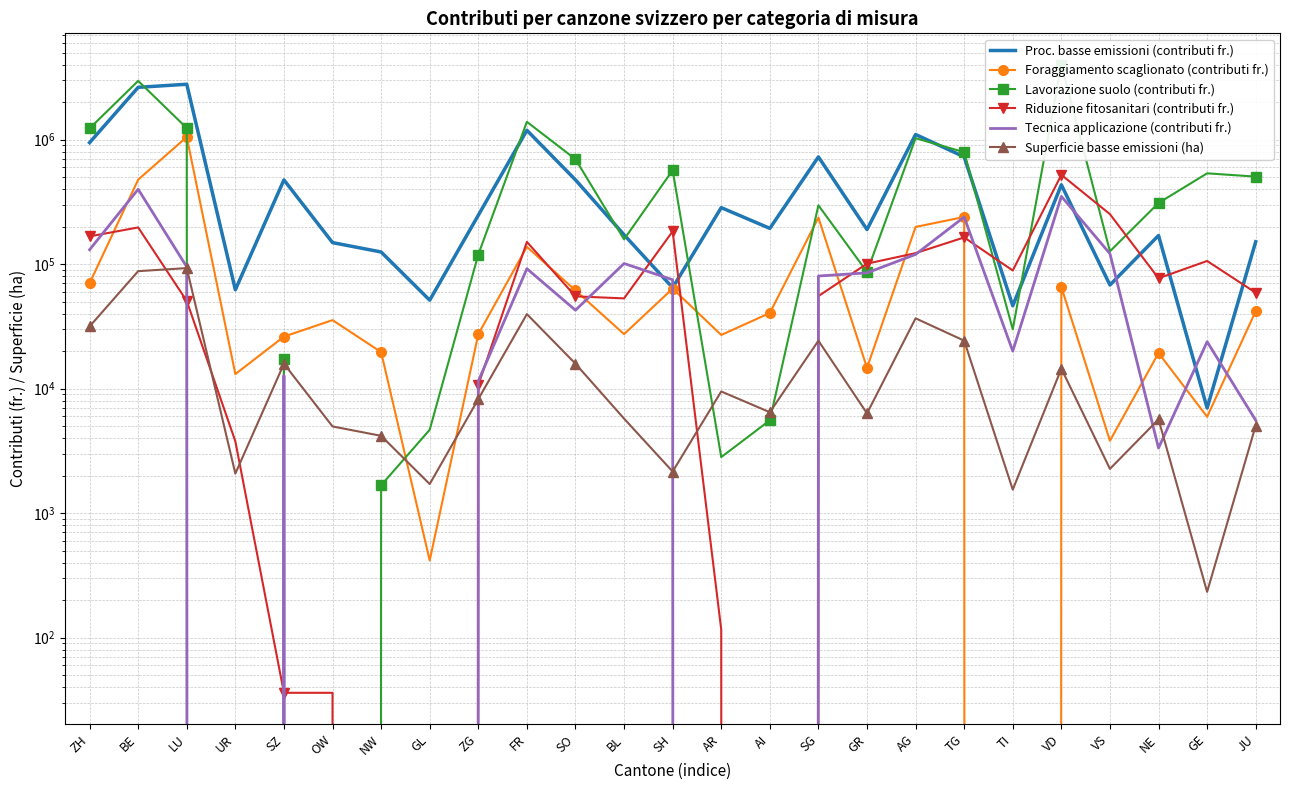

What are all the series names shown in the legend?

Proc. basse emissioni (contributi fr.), Foraggiamento scaglionato (contributi fr.), Lavorazione suolo (contributi fr.), Riduzione fitosanitari (contributi fr.), Tecnica applicazione (contributi fr.), Superficie basse emissioni (ha)